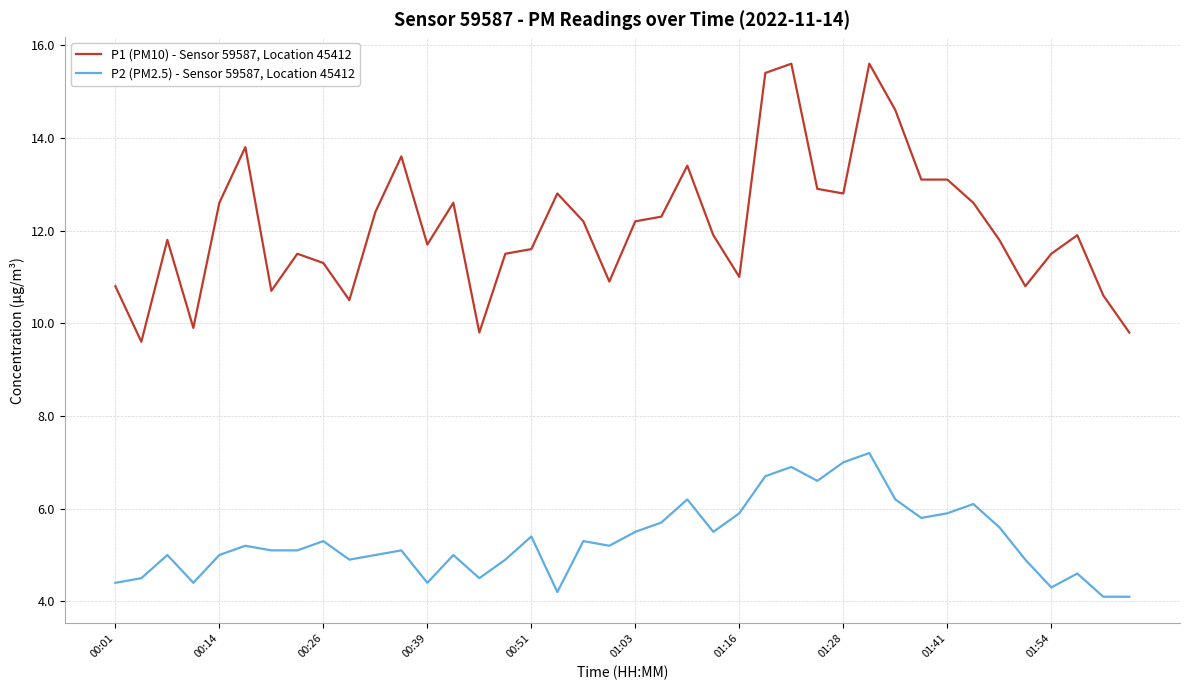

True or false: P2 (PM2.5) - Sensor 59587, Location 45412 and P1 (PM10) - Sensor 59587, Location 45412 cross at least once.

False